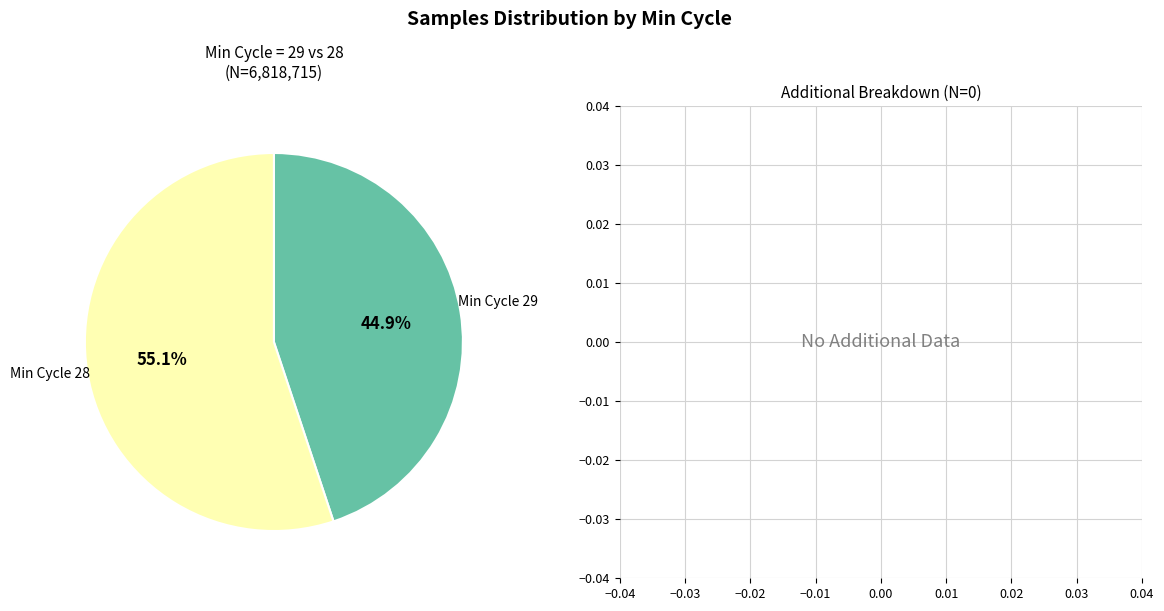

Is there any slice that represents more than half of the pie?

Yes